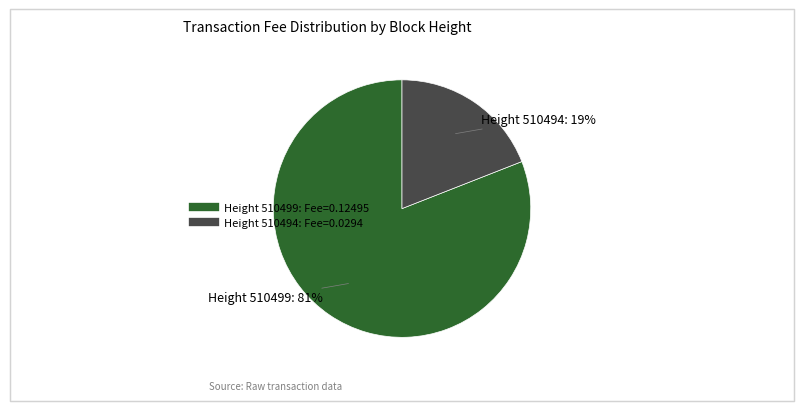

To the nearest percent, what is the difference between the largest and smallest slice percentages?

62%